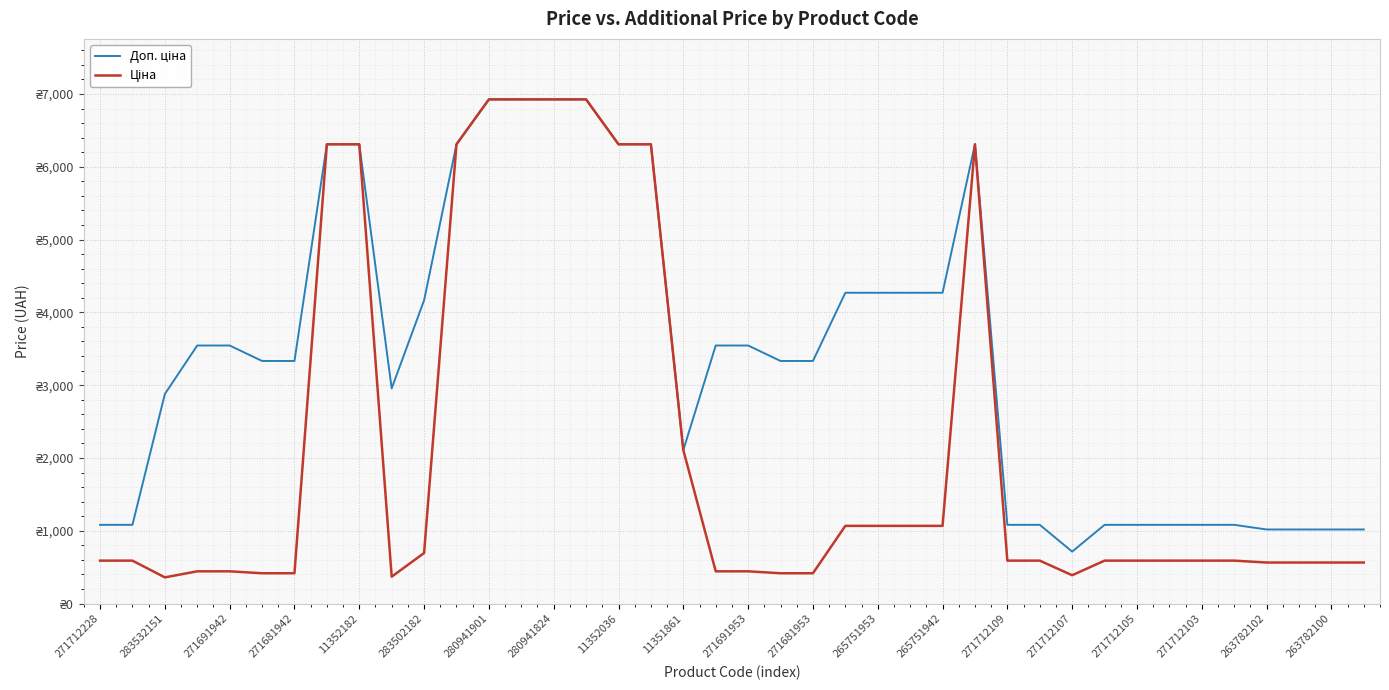

What is the value of the Ціна point at the 24th from the left?

1067.3